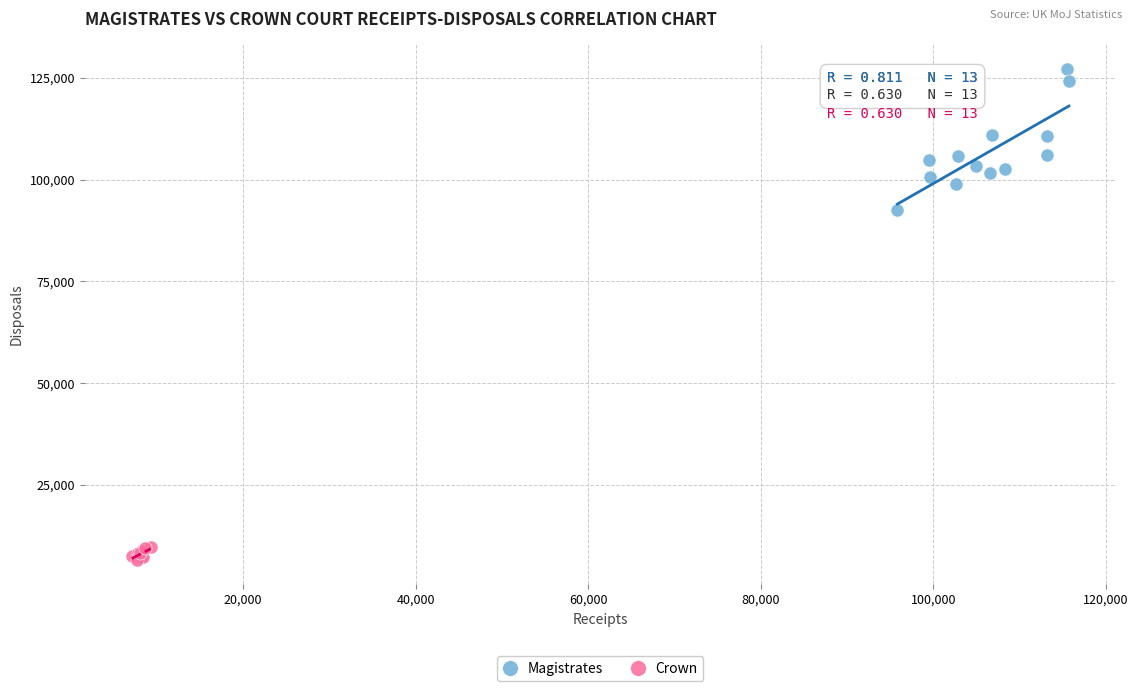

Which series reaches the maximum Y coordinate?

Magistrates